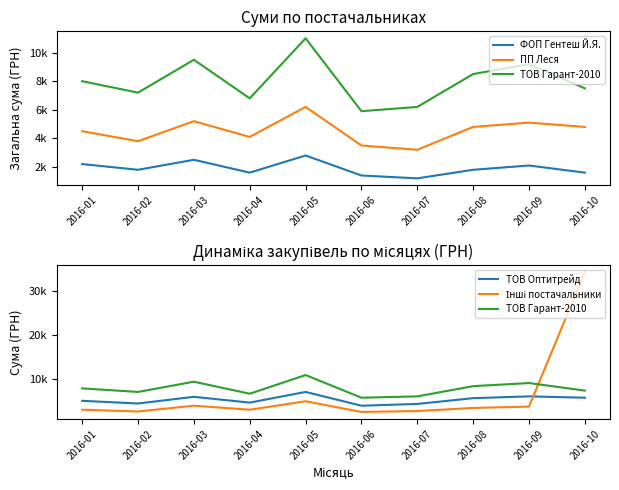

What is the value of the ТОВ Оптитрейд point at the 4th from the left?

4800